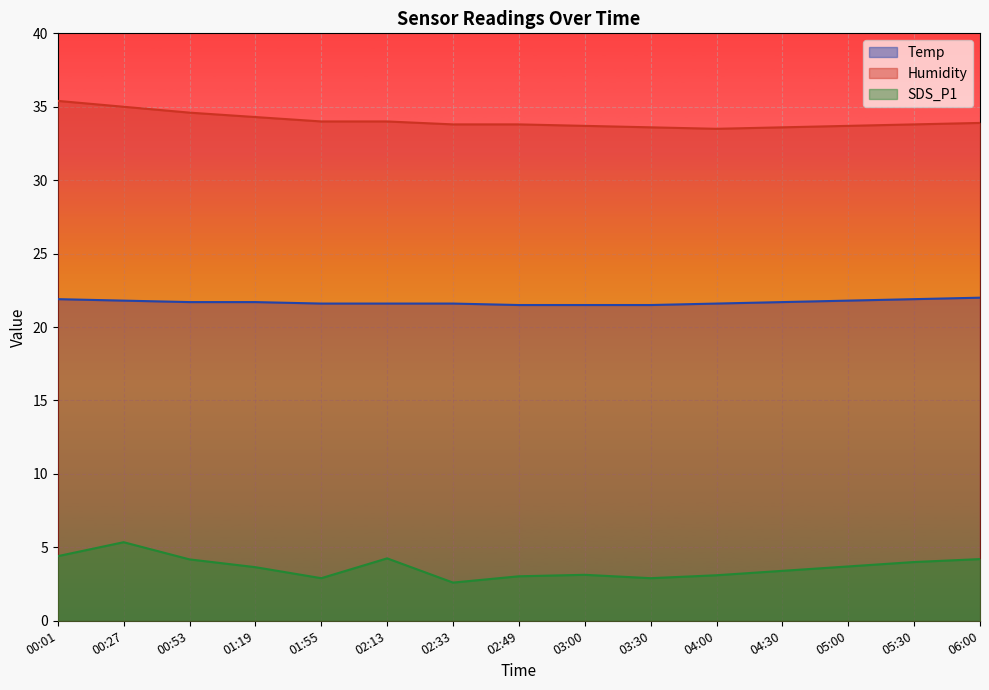

True or false: SDS_P1 has a value of 4.4 at 00:01.

True